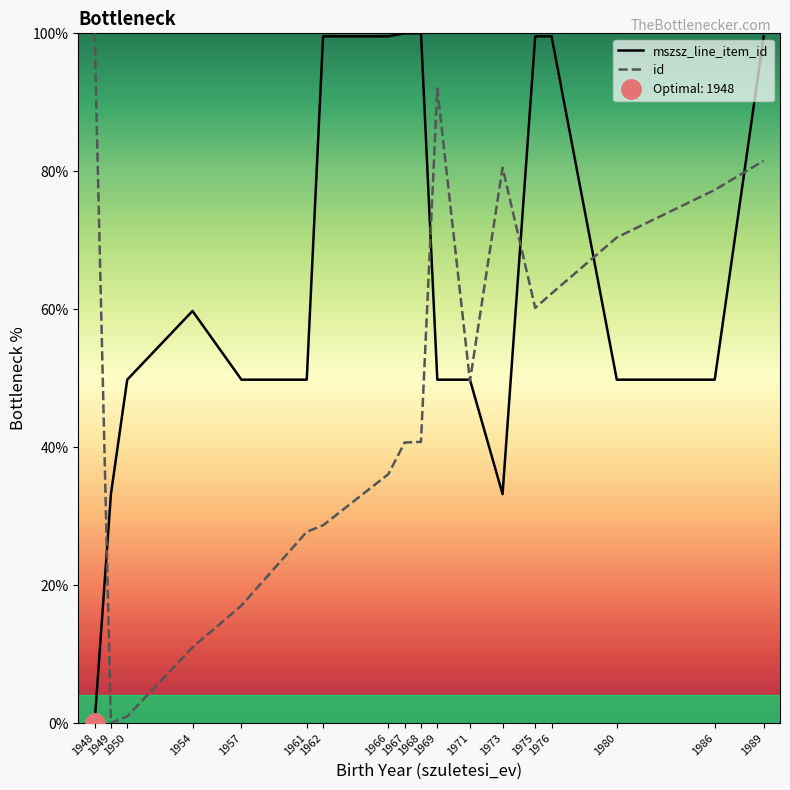

Which series changed the most between 1966 and 1973?

mszsz_line_item_id